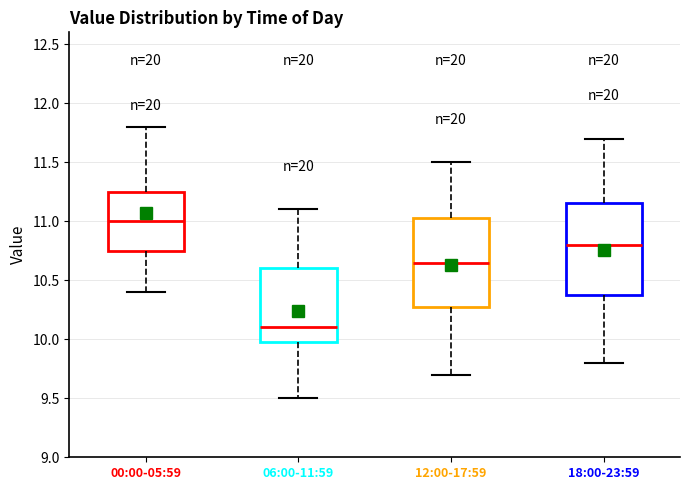

Reading left to right, transcribe this box plot: for each box, give where its median line is, the range the box spans, and where its two whiskers end, as read against the y-axis. The values are not printed on the chart, so give them approximately, as read against the axis.

00:00-05:59: median 11.00, box 10.75 to 11.25, whiskers 10.40 to 11.80
06:00-11:59: median 10.10, box 10.00 to 10.60, whiskers 9.50 to 11.10
12:00-17:59: median 10.65, box 10.30 to 11.05, whiskers 9.70 to 11.50
18:00-23:59: median 10.80, box 10.40 to 11.15, whiskers 9.80 to 11.70